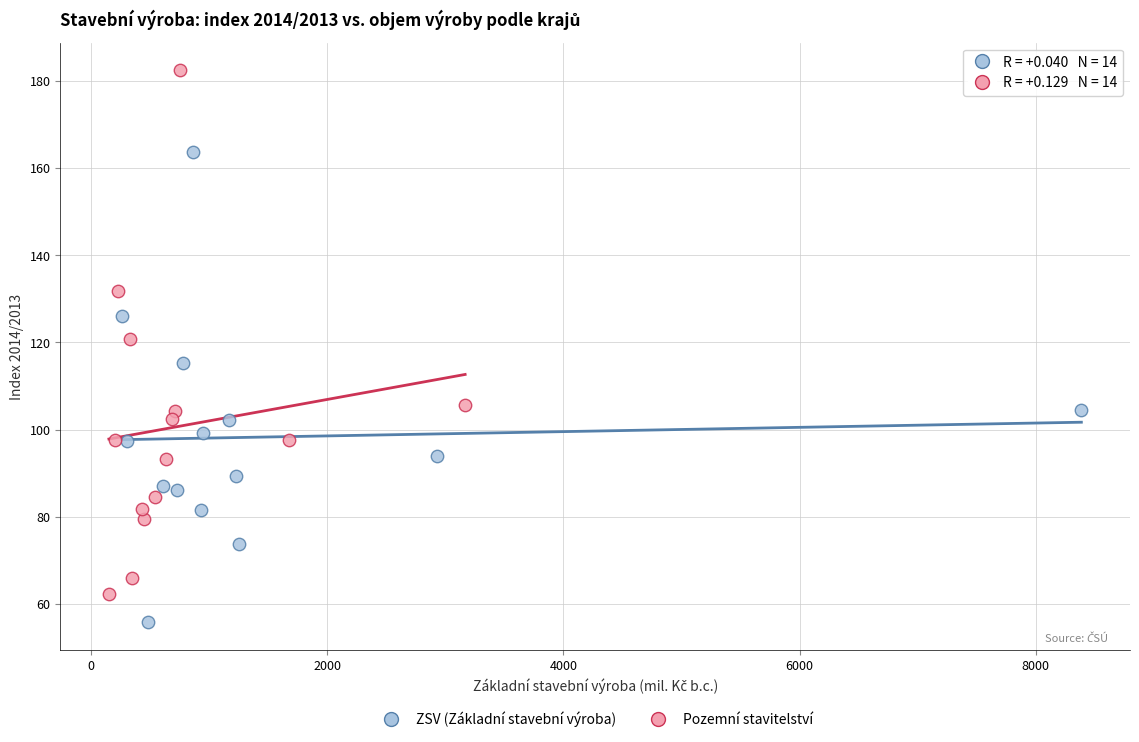

Which series contains the lowest Y value?

ZSV (Základní stavební výroba)